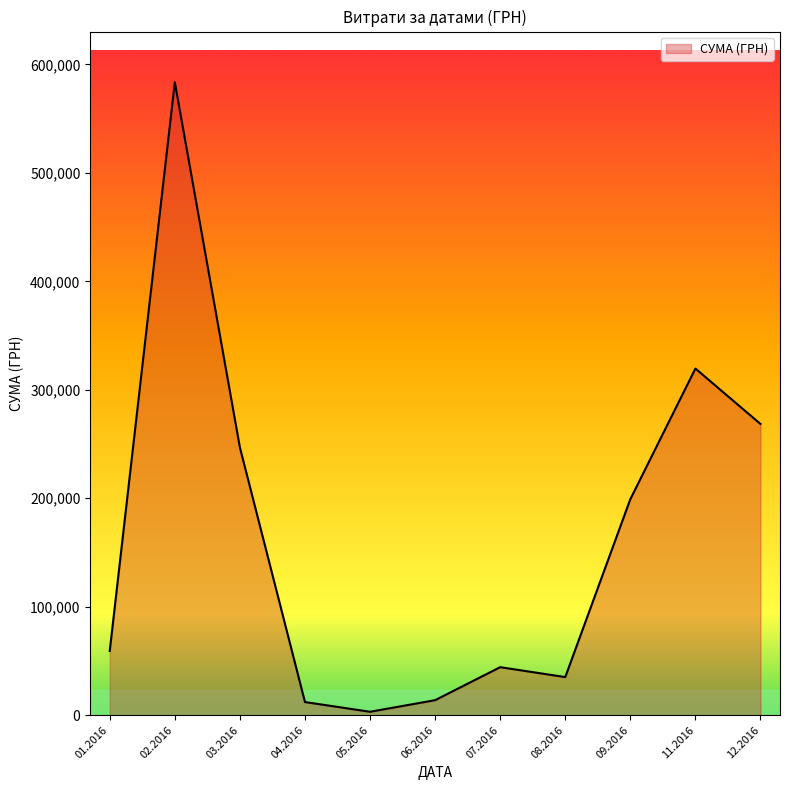

What is the change in value from 01.2016 to 07.2016?

-14964.3